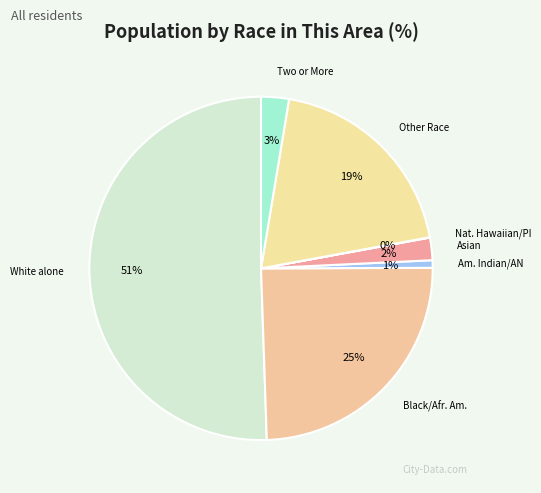

Combined, do White alone and Asian account for over 50%?

Yes